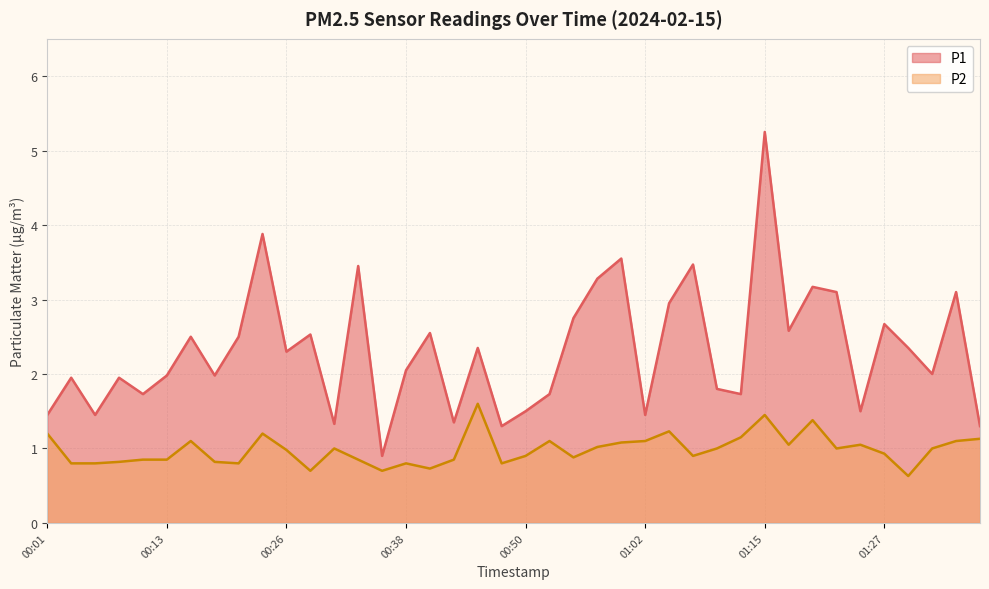

Is it true that P1 equals 2.6 at 01:17?

True